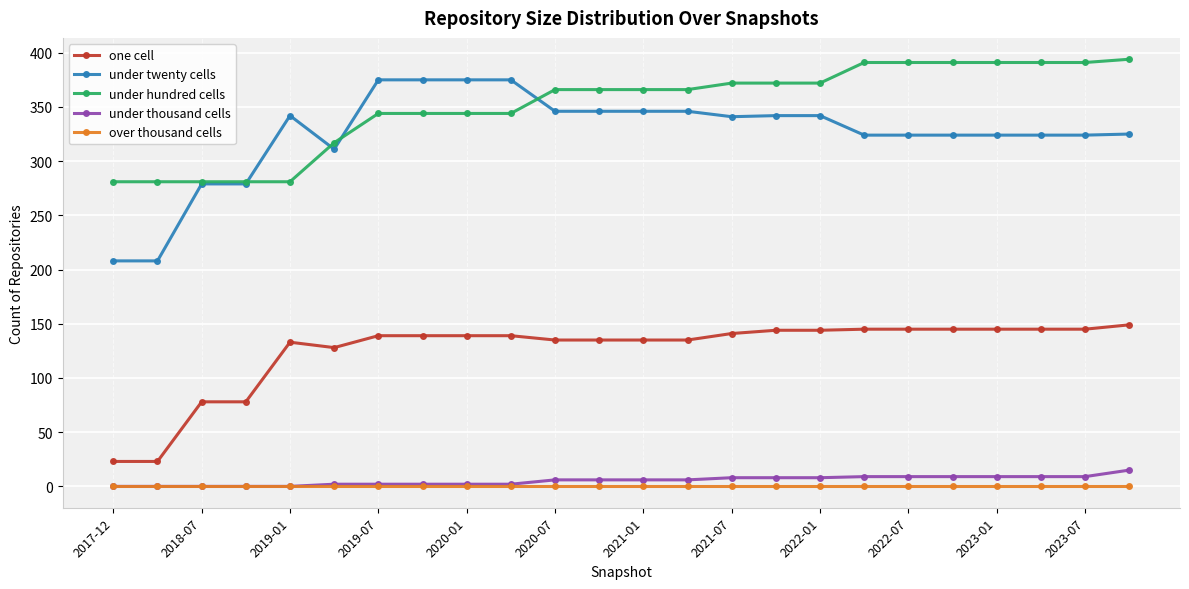

What is the sum of all one cell values?

3007